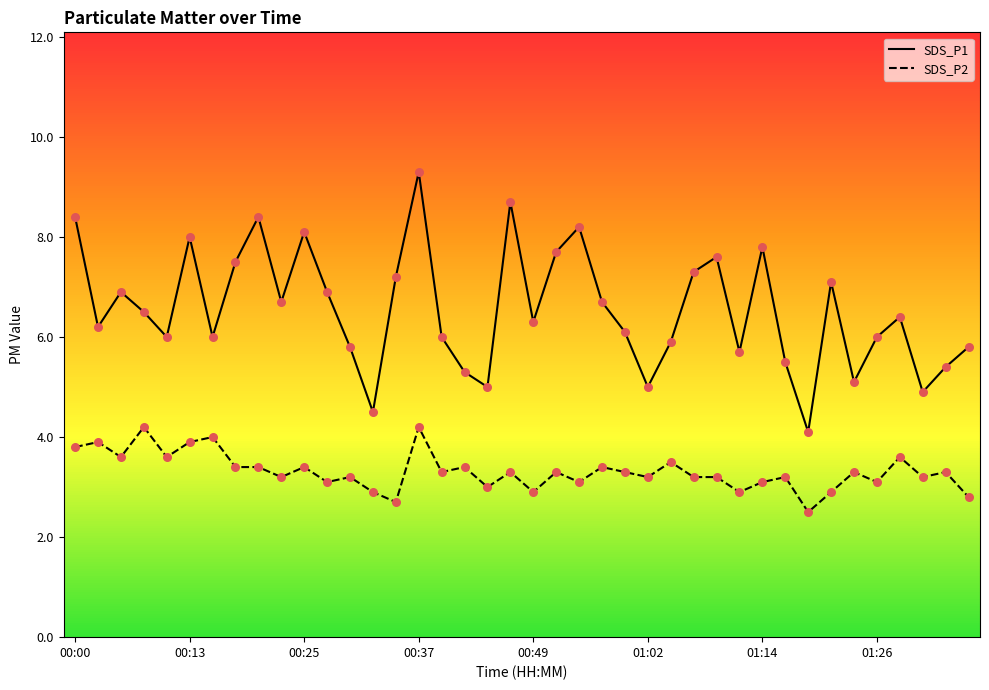

Which series has the largest total across all categories?

SDS_P1